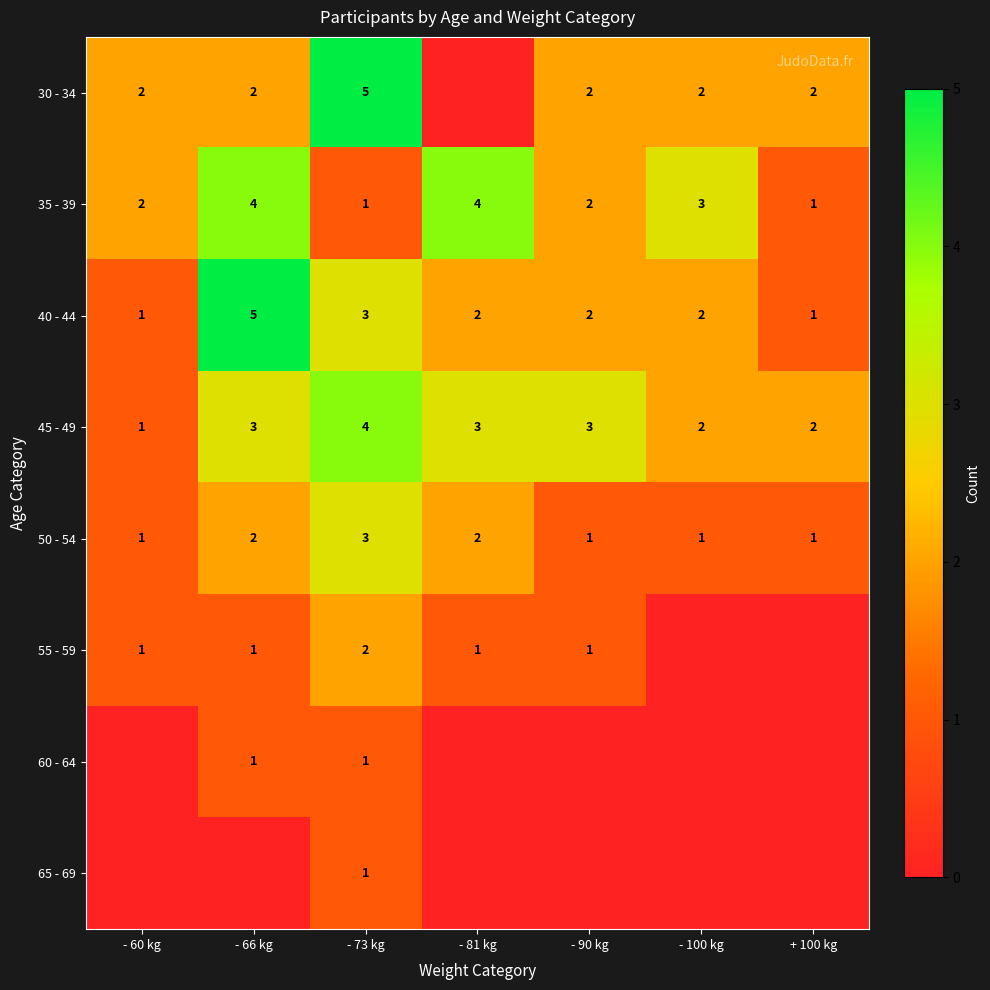

What is the maximum value for 40 - 44?

5